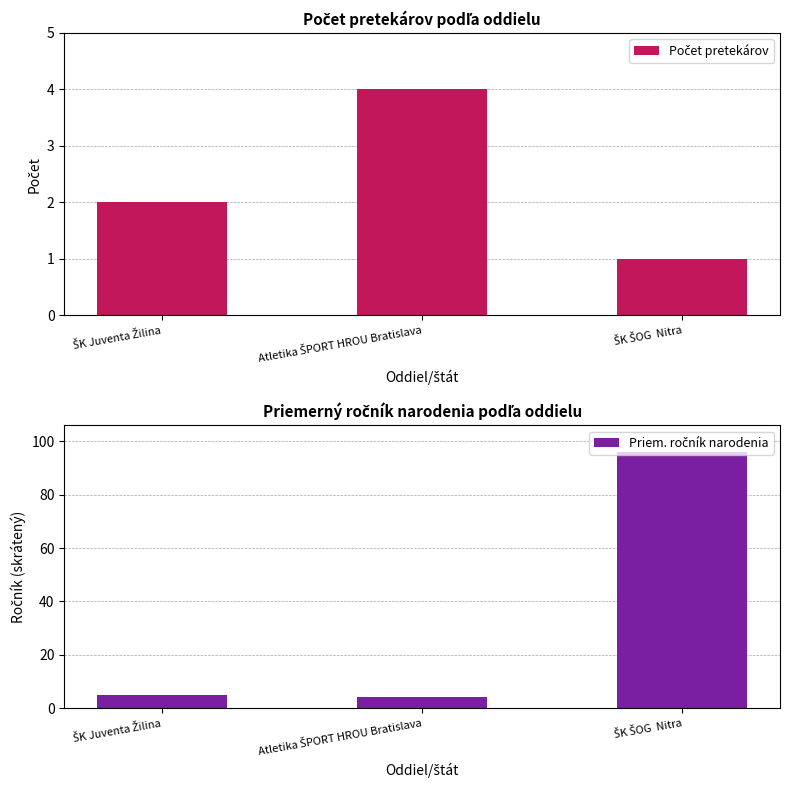

What are all the series names shown in the legend?

Počet pretekárov, Priem. ročník narodenia